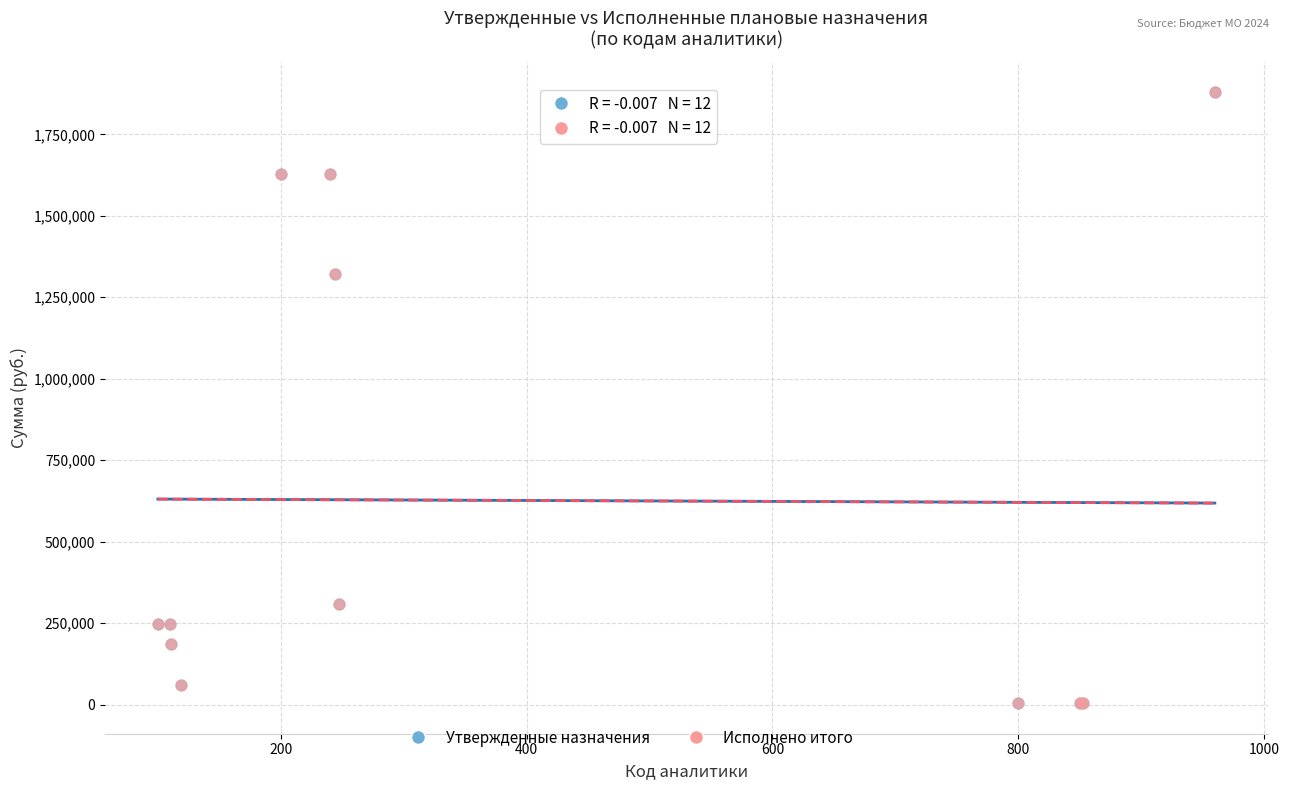

Which series has the largest Y range (max minus min)?

Утвержденные назначения